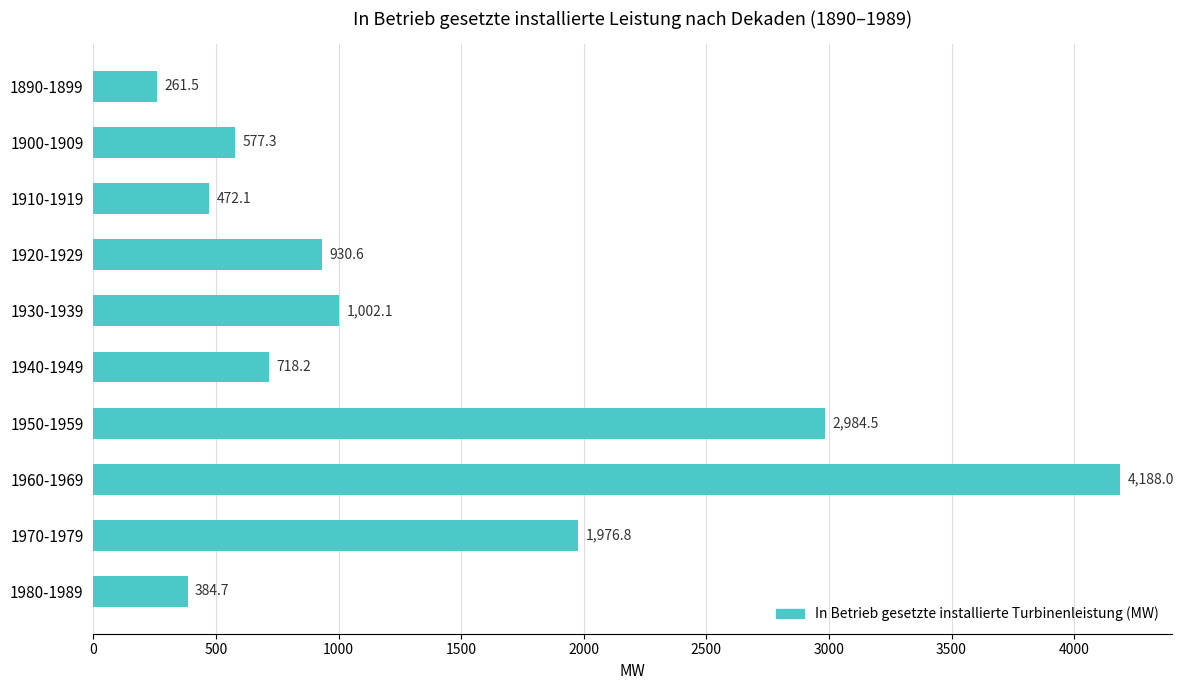

At which label is the value closest to 2224?

1970-1979